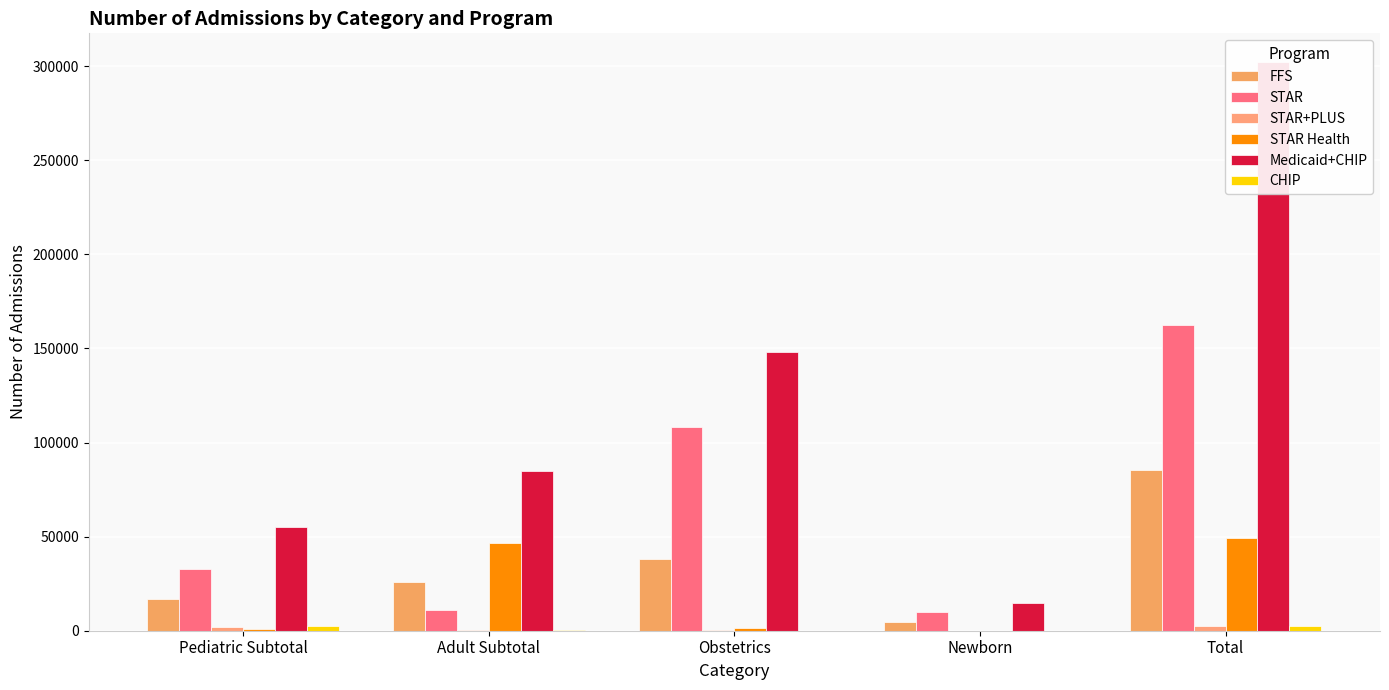

How many groups of bars are there?

5